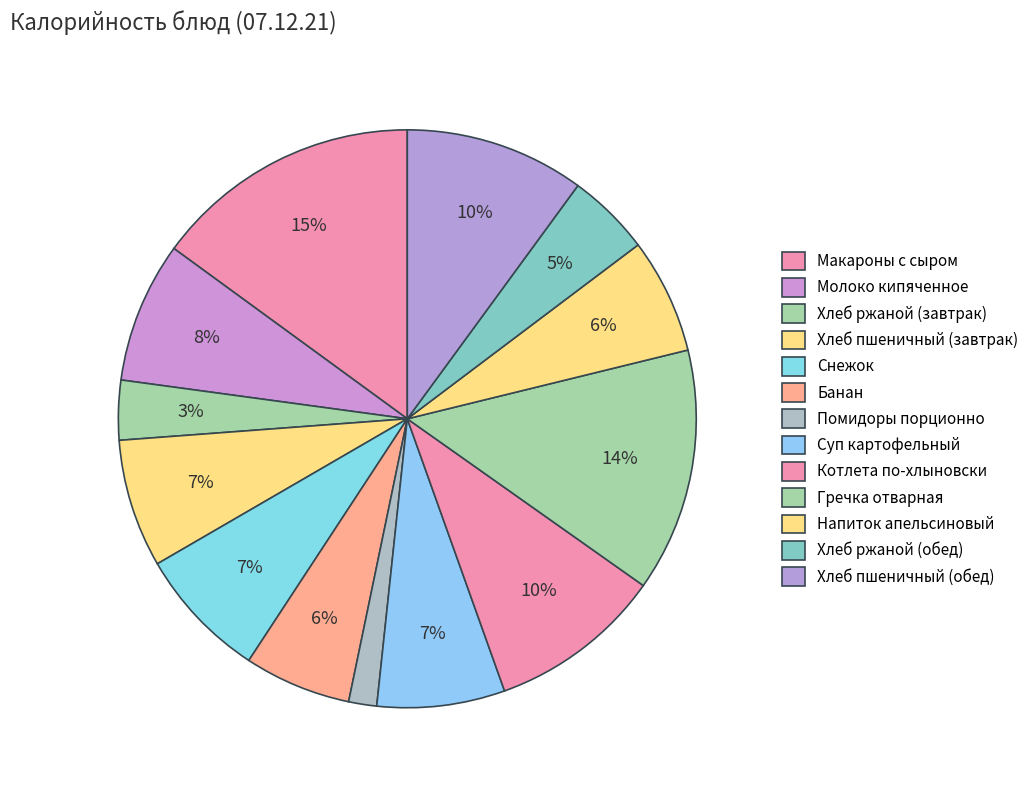

How many slices are in this pie chart?

13